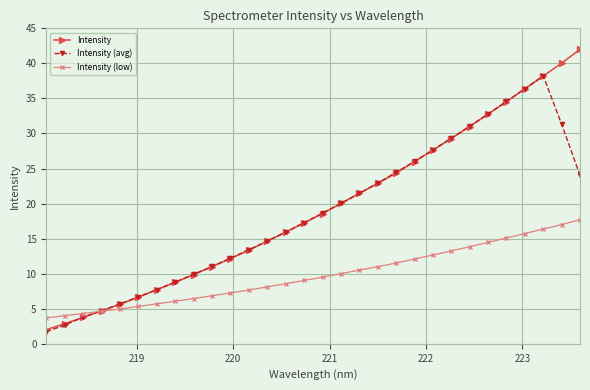

What is the greatest value displayed?

42.0